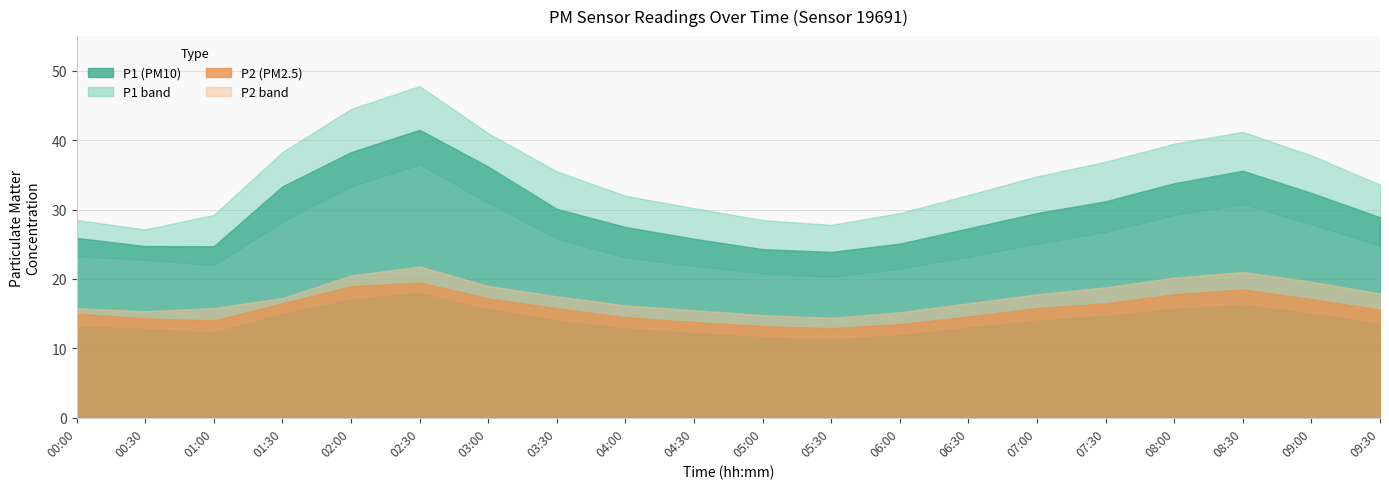

Rank the categories by P1_lower value from lowest to highest.

05:30, 05:00, 06:00, 04:30, 01:00, 00:30, 04:00, 06:30, 00:00, 09:30, 07:00, 03:30, 07:30, 09:00, 01:30, 08:00, 08:30, 03:00, 02:00, 02:30